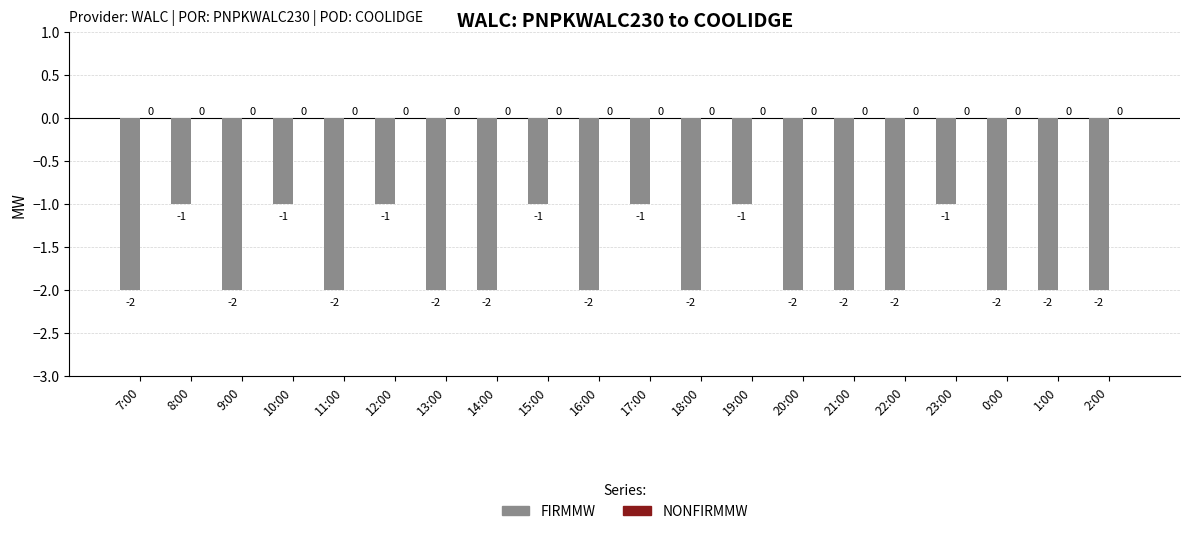

What is the value of the 13th bar from the left?

-1